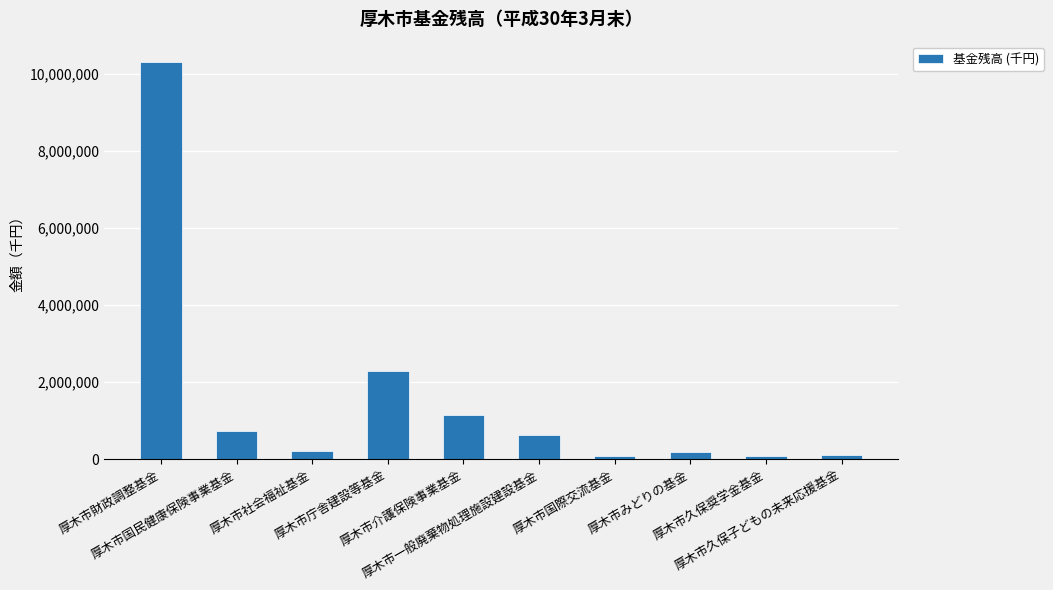

True or false: the data shows 3180363 at 厚木市庁舎建設等基金.

False